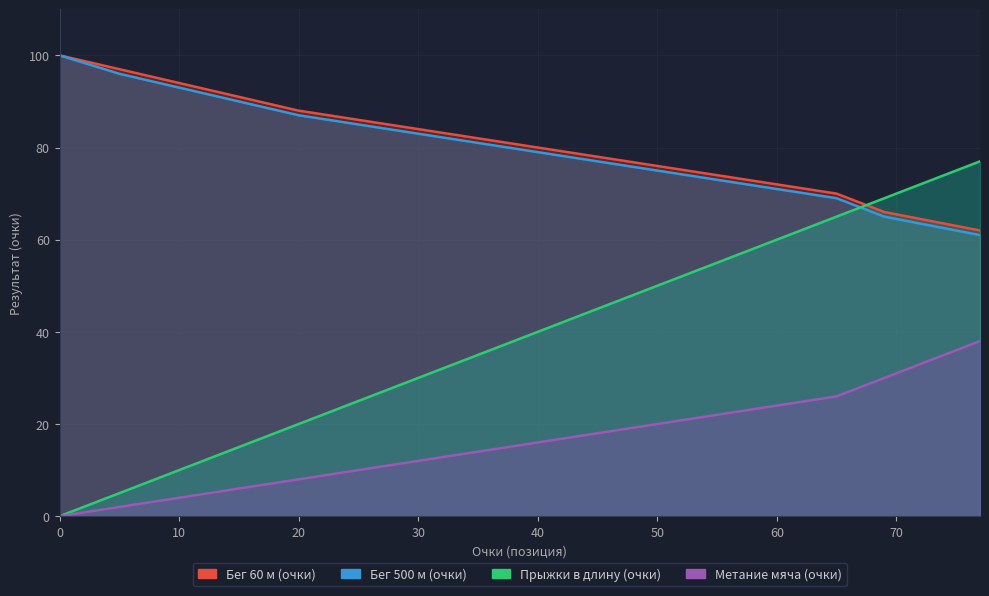

Reading left to right, list all the values displayed in this chart.

Бег 60 м (очки): 0=100	5=97	10=94	15=91	20=88	25=86	30=84	35=82	40=80	45=78	50=76	55=74	60=72	65=70	67=68	69=66	71=65	73=64	75=63	77=62
Бег 500 м (очки): 0=100	5=96	10=93	15=90	20=87	25=85	30=83	35=81	40=79	45=77	50=75	55=73	60=71	65=69	67=67	69=65	71=64	73=63	75=62	77=61
Прыжки в длину (очки): 0=0	5=5	10=10	15=15	20=20	25=25	30=30	35=35	40=40	45=45	50=50	55=55	60=60	65=65	67=67	69=69	71=71	73=73	75=75	77=77
Метание мяча (очки): 0=0	5=2	10=4	15=6	20=8	25=10	30=12	35=14	40=16	45=18	50=20	55=22	60=24	65=26	67=28	69=30	71=32	73=34	75=36	77=38